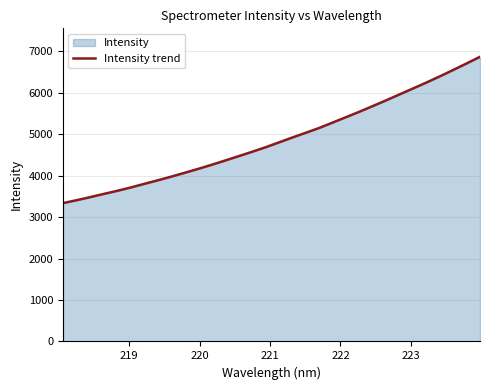

Reading right to left, what are all the values shown in this chart?

6869.2	6708.5	6550.6	6395.7	6246.7	6102.7	5960.1	5816.4	5677.1	5539.8	5408.3	5277.2	5147.2	5031.6	4916.0	4798.0	4680.6	4571.2	4466.5	4361.0	4258.5	4159.7	4066.4	3973.2	3884.5	3799.7	3712.2	3632.2	3557.4	3480.5	3407.6	3337.6